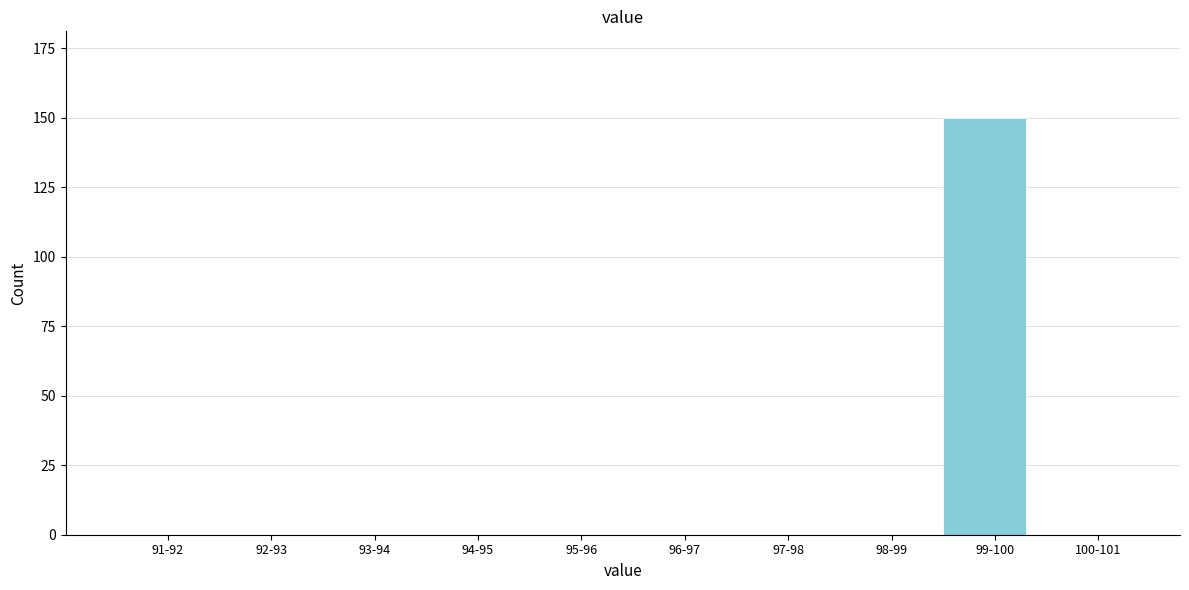

Reading right to left, what are all the values shown in this chart?

100-101=0	99-100=150	98-99=0	97-98=0	96-97=0	95-96=0	94-95=0	93-94=0	92-93=0	91-92=0